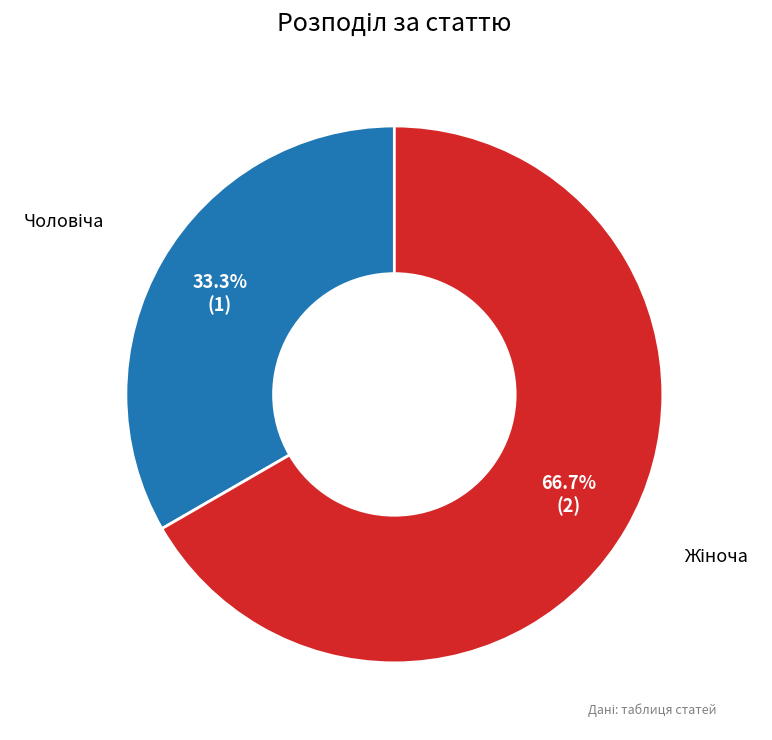

To the nearest percent, what is the difference between the largest and smallest slice percentages?

33%